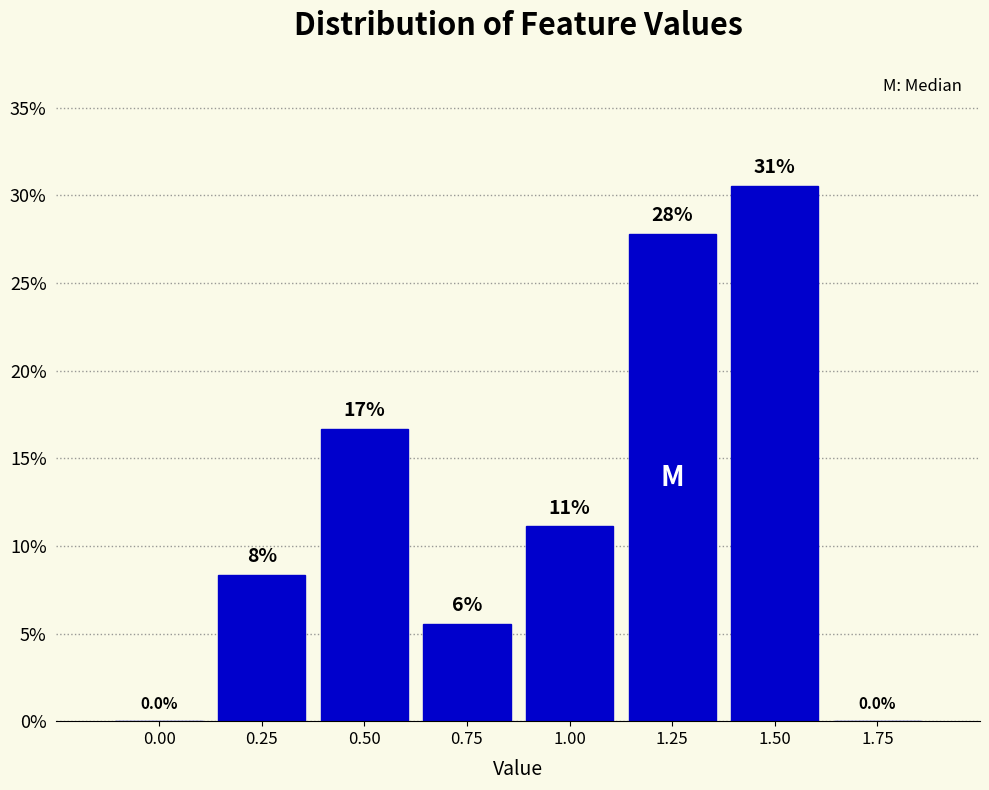

Are the bars horizontal?

No